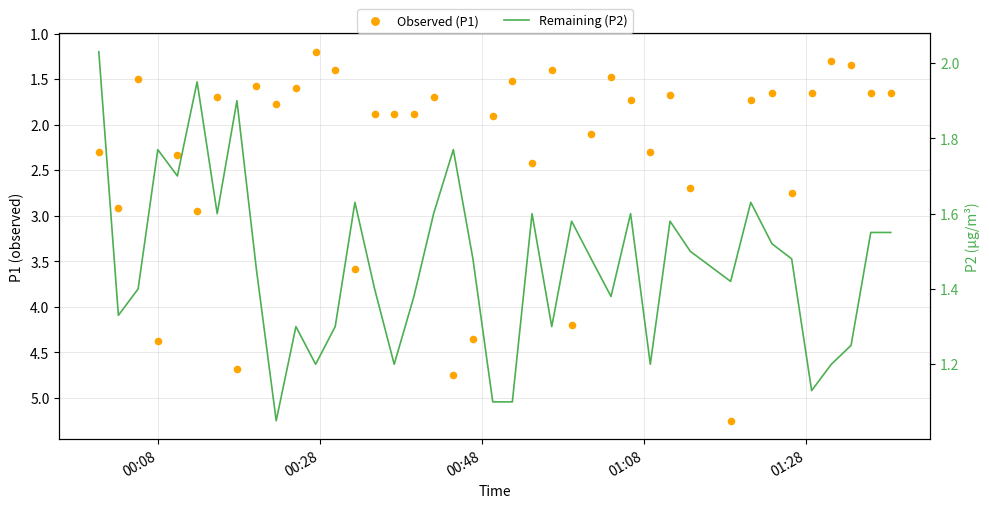

Which series has the largest Y range (max minus min)?

Observed (P1)